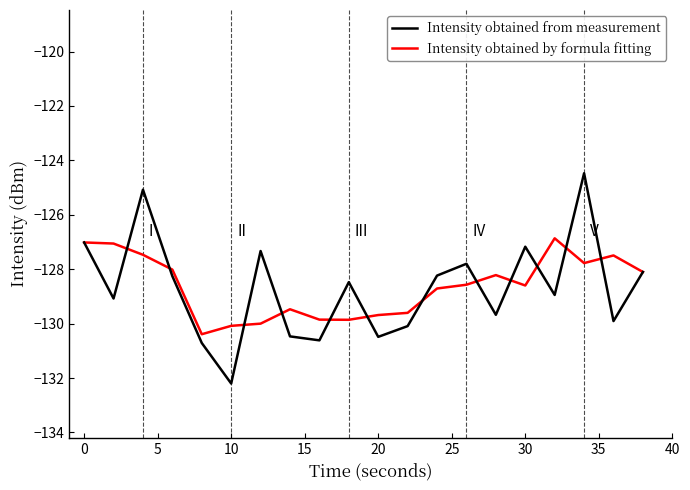

Which series has the largest range (max minus min)?

Intensity obtained from measurement